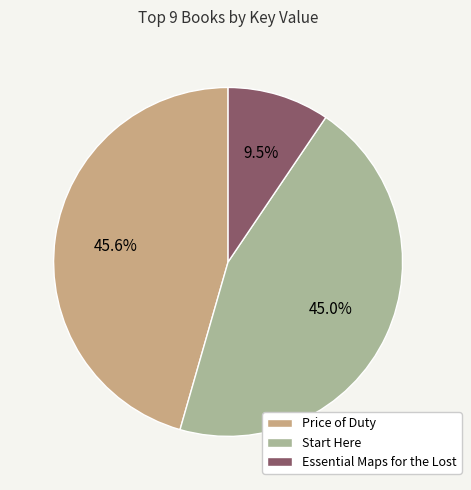

Which has a higher value, Essential Maps for the Lost or Price of Duty?

Price of Duty